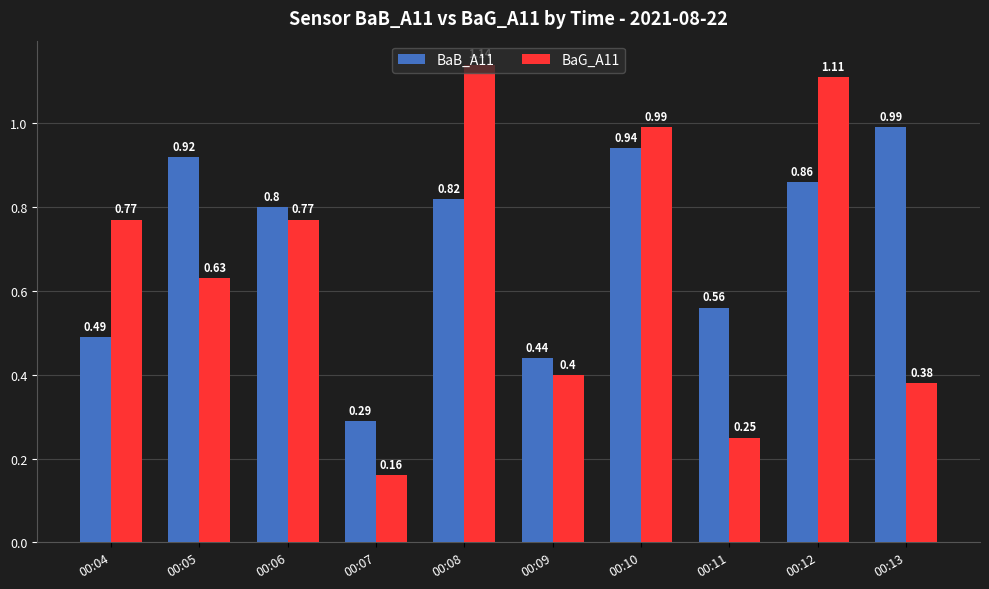

At how many categories does at least one series exceed 0?

10